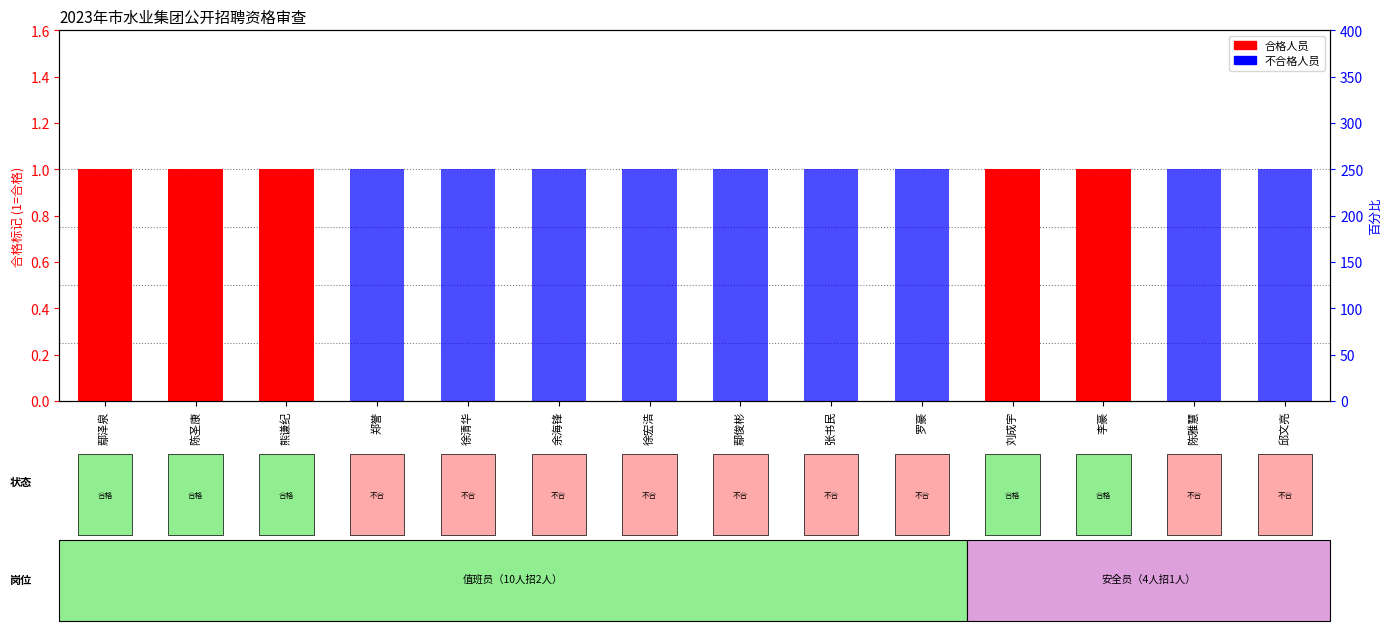

What is the difference between the second highest and second lowest values in the 合格 series?

1